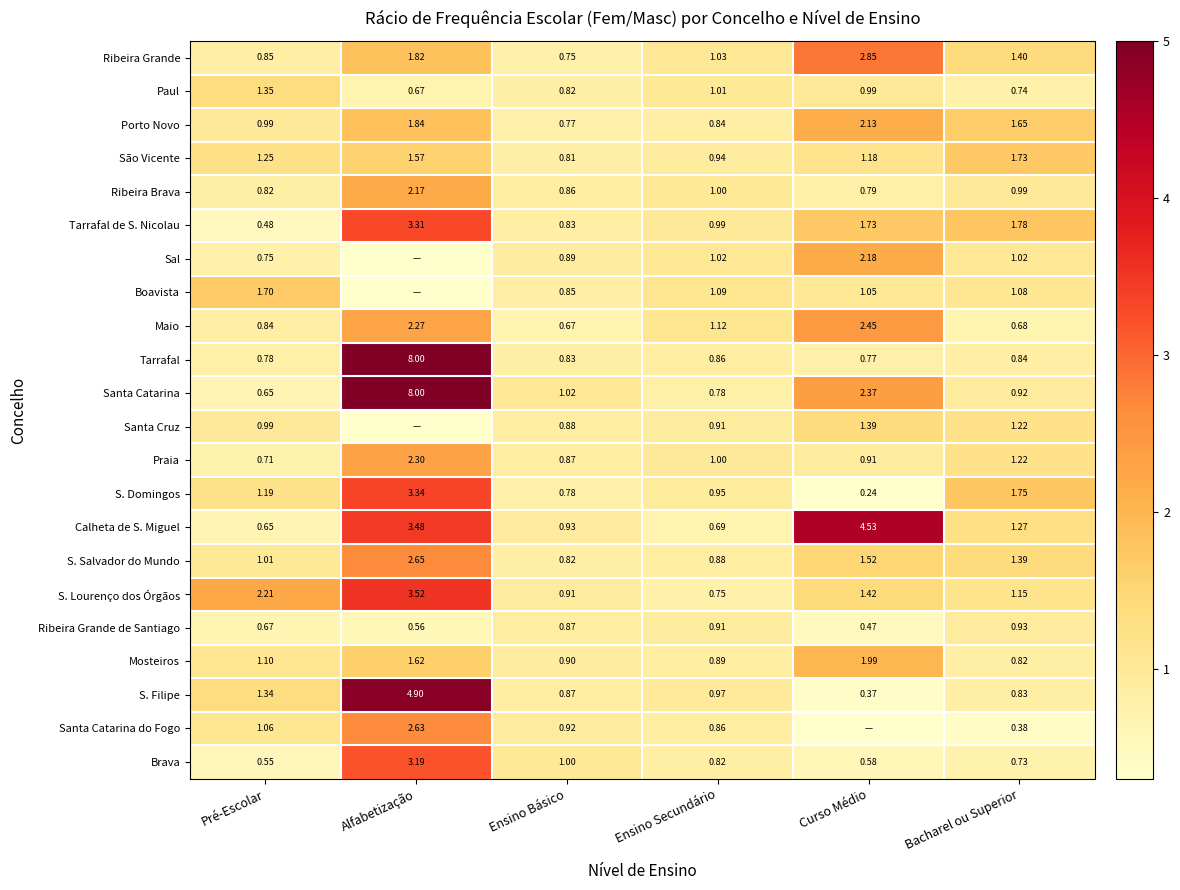

The value of Ribeira Brava at Ensino Secundário is 1.0. True or false?

True